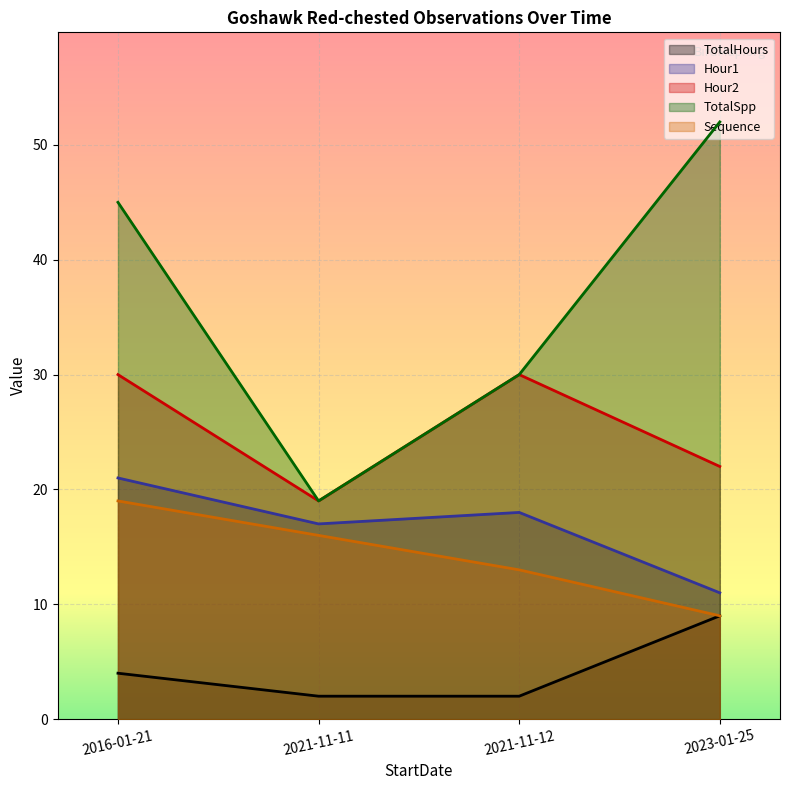

What is the difference between the maximum and minimum values in the TotalHours series?

7